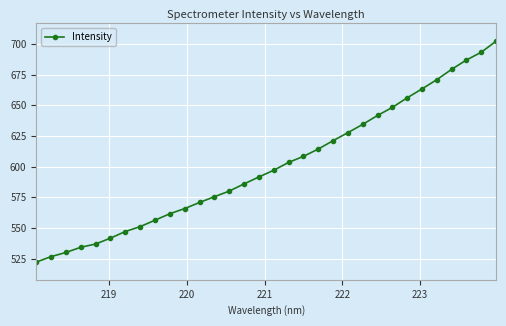

What is the value of the 23rd point from the left?

634.4